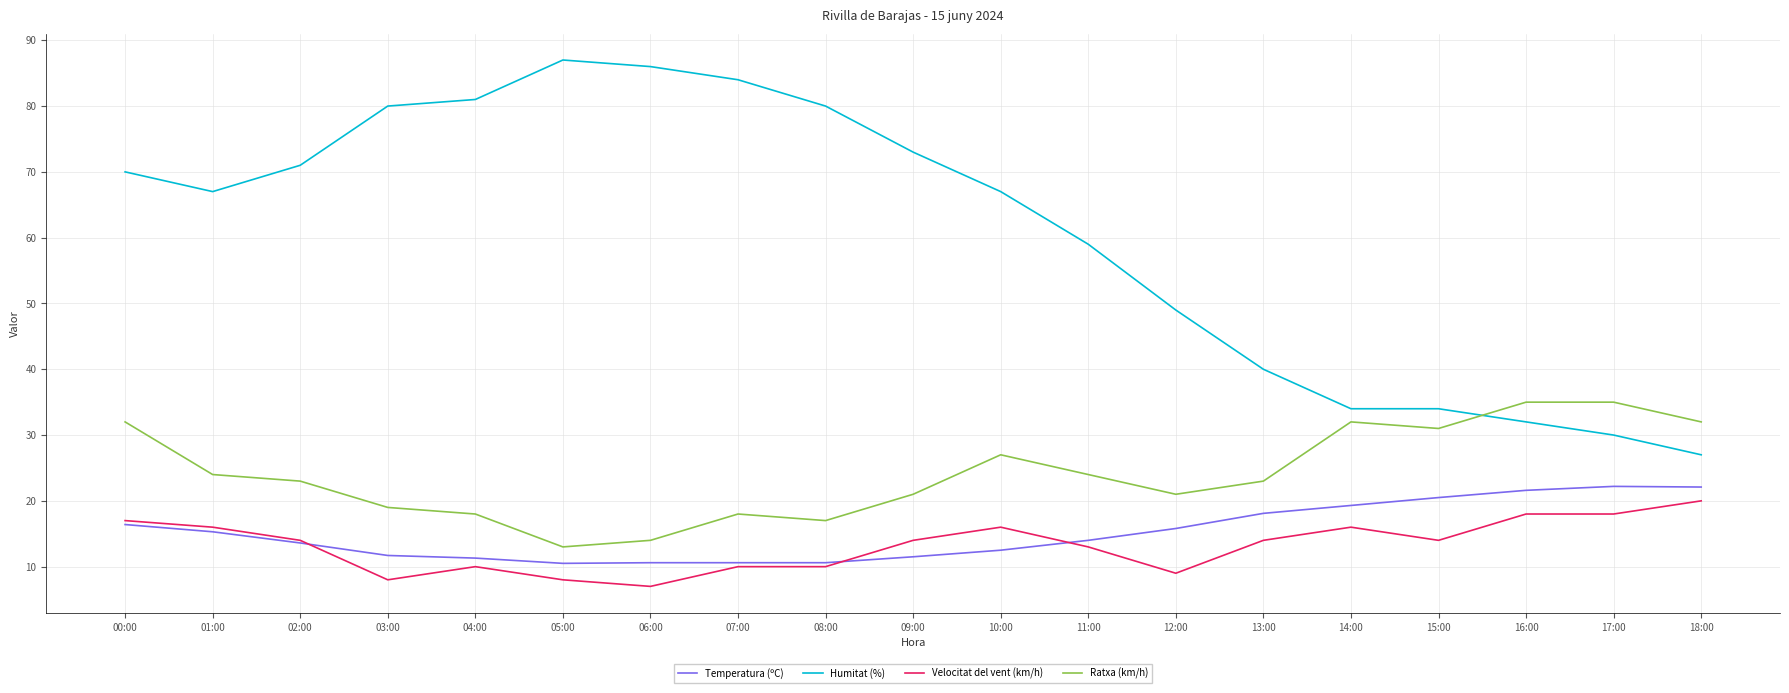

Which series has the largest total across all categories?

Humitat (%)